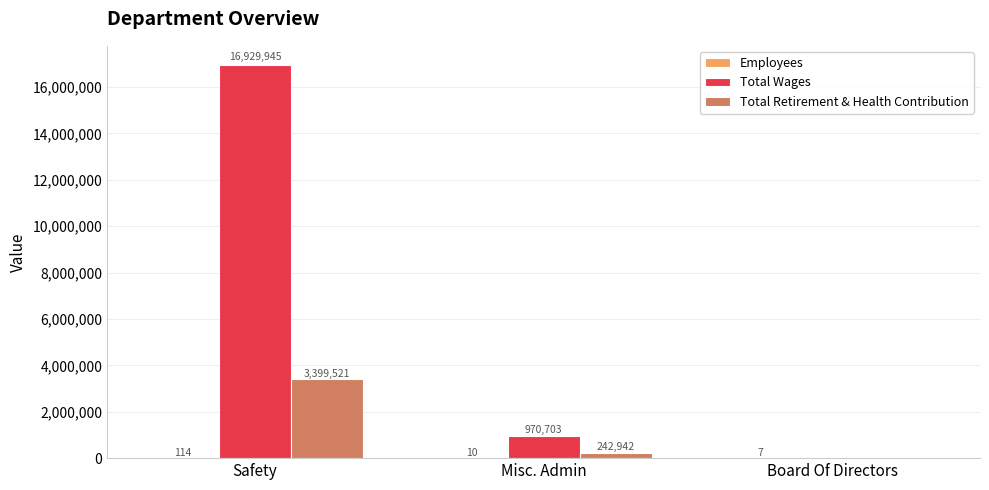

At which category is the sum across all series the highest?

Safety